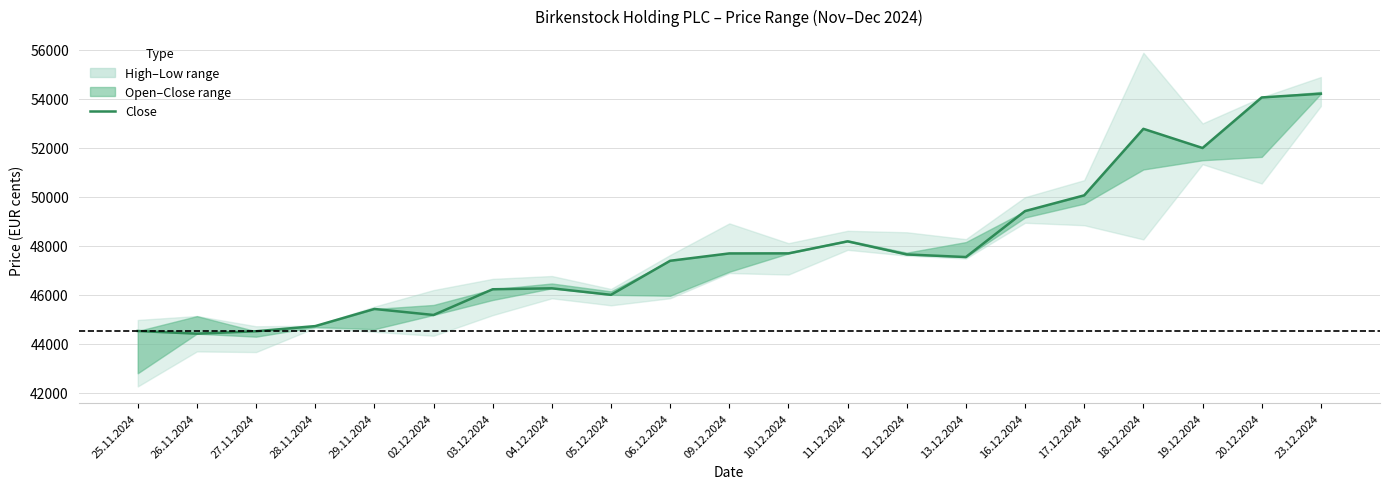

The value at 17.12.2024 is 87600. True or false?

False